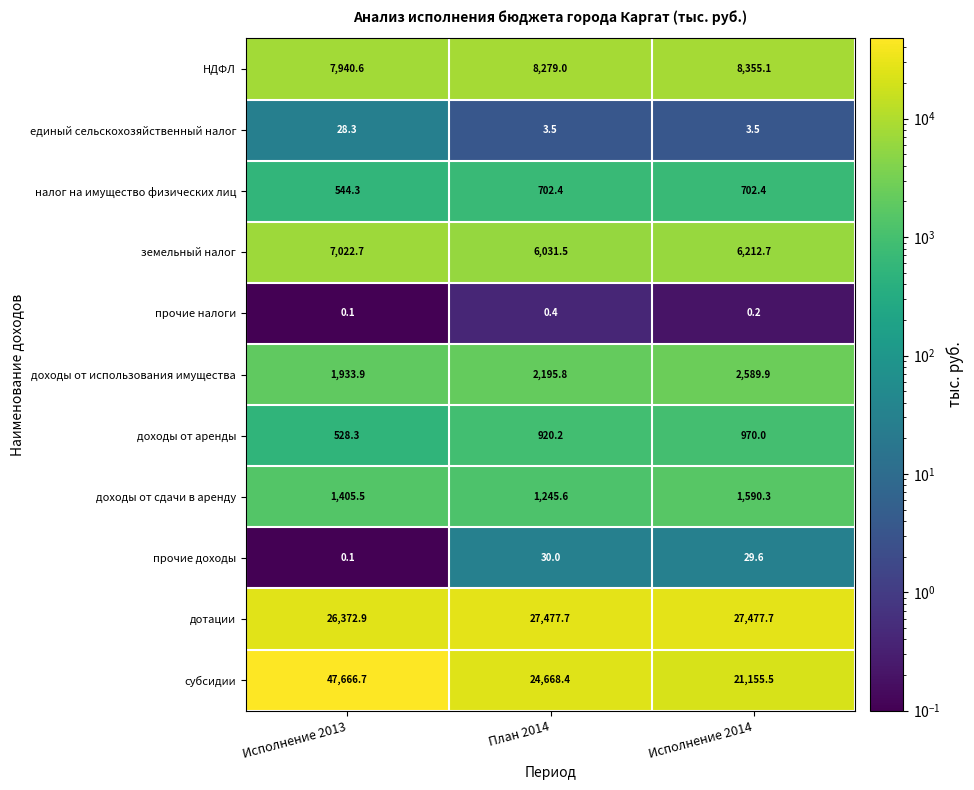

At how many categories does at least one series exceed 38929?

1